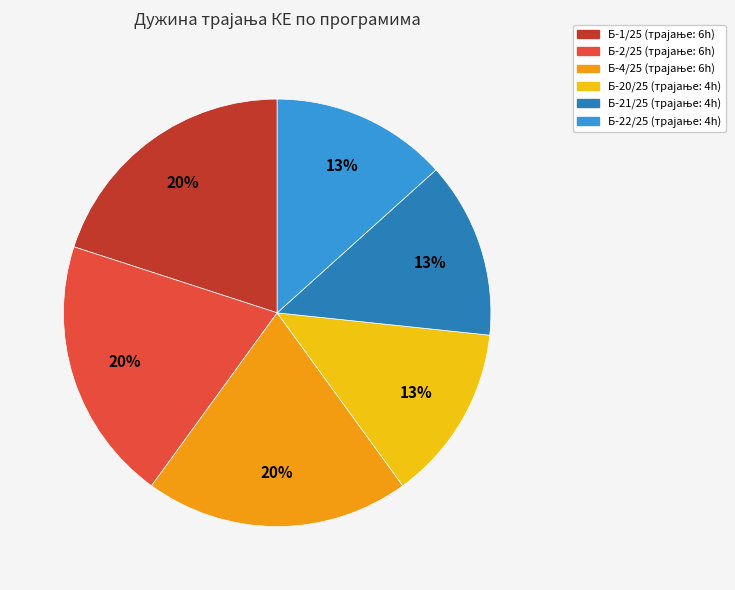

How many slices are in this pie chart?

6